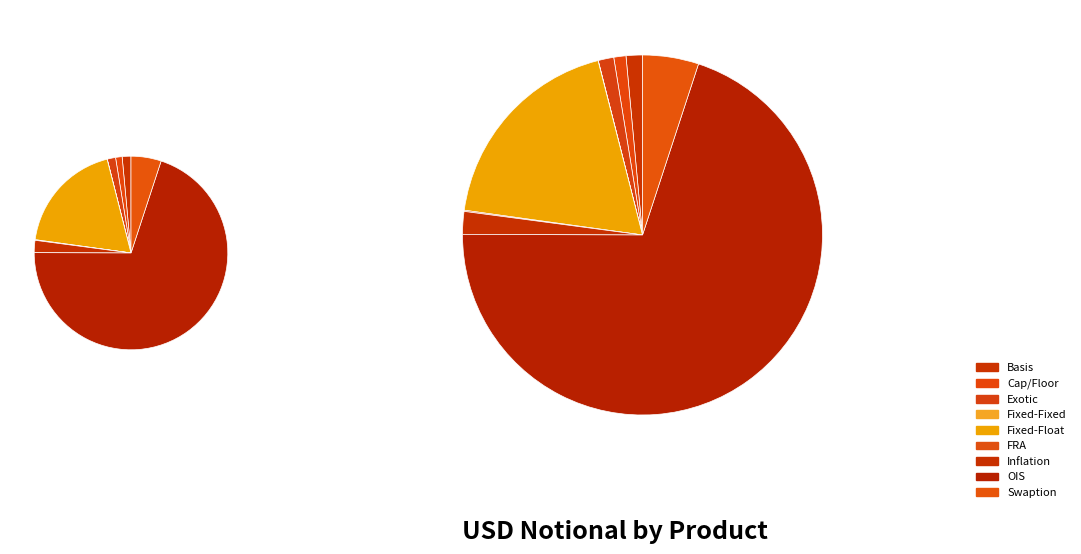

What percentage is the Cap/Floor slice, to the nearest percent?

1%